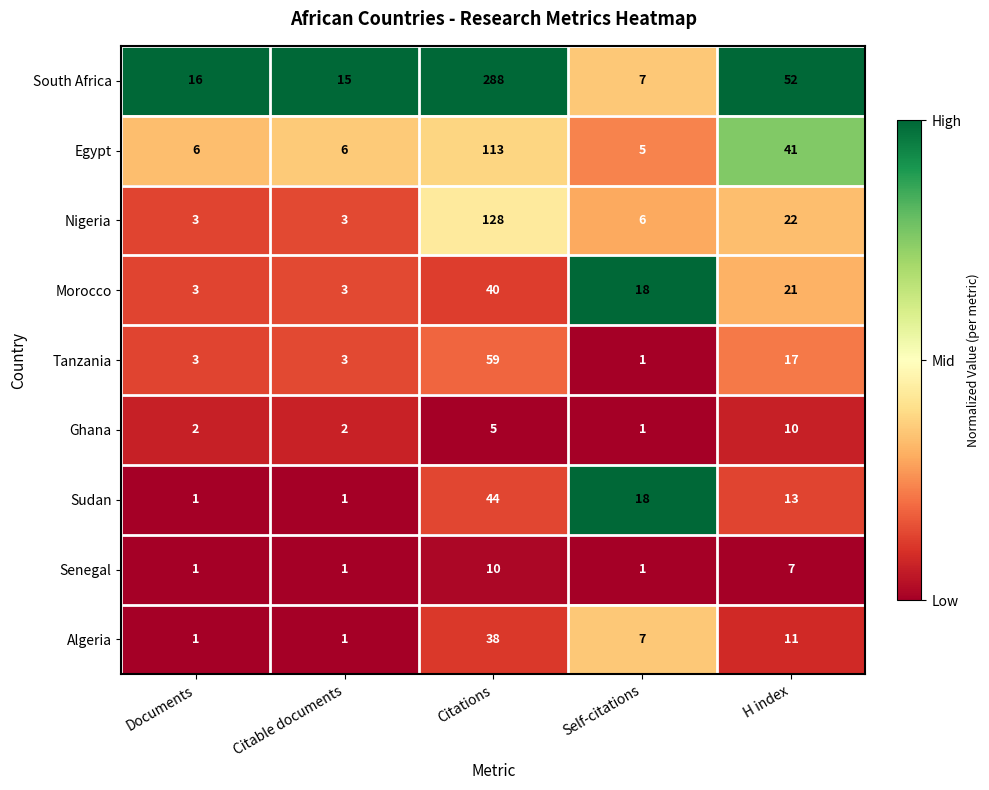

At which label does Morocco reach its peak?

Citations